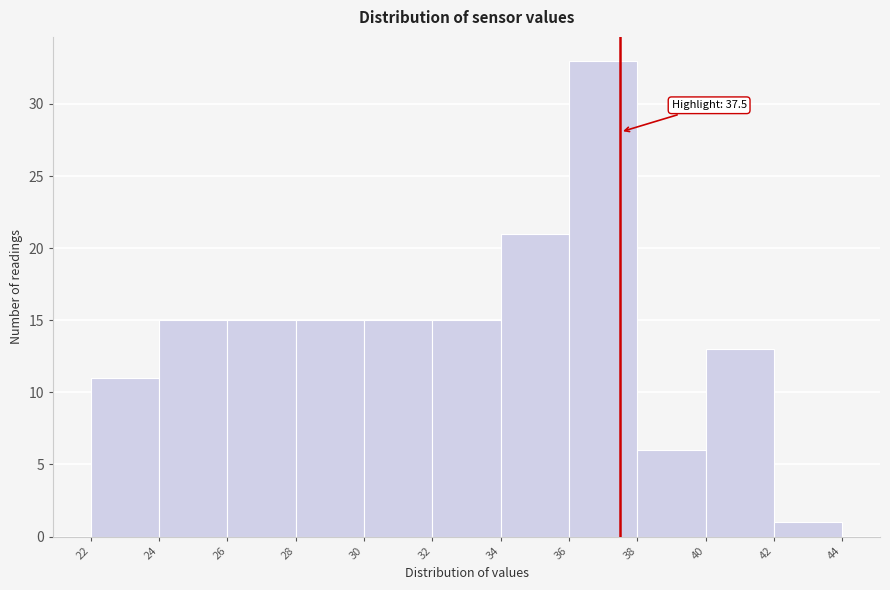

Which range on the x-axis has the tallest bar?

36 to 38